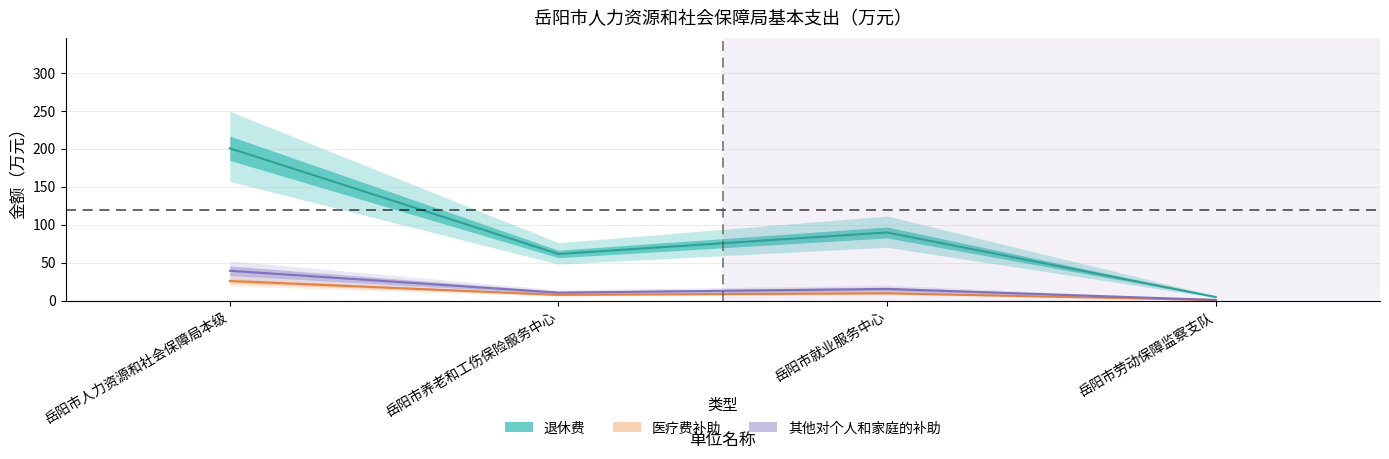

Is the value of 医疗费补助 at 岳阳市养老和工伤保险服务中心 greater than the value of 总计 at 岳阳市人力资源和社会保障局本级?

No